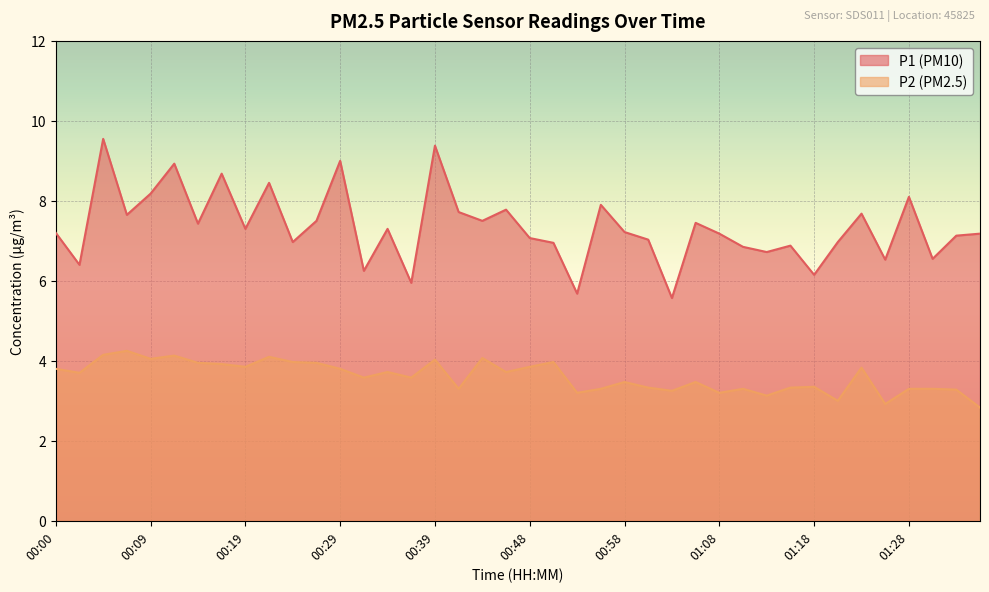

What is the sum of the P2 values at 00:12 and 00:22?

8.2